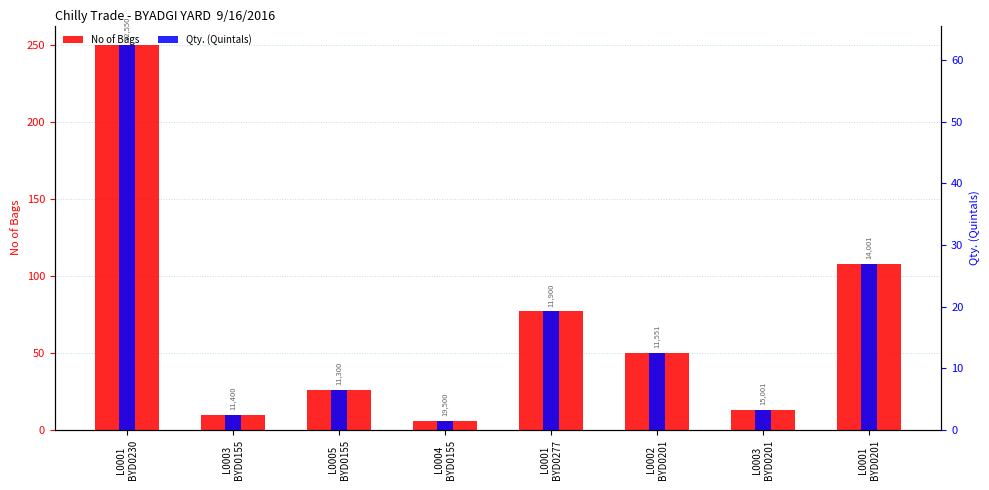

At which label does No of Bags first exceed 50?

L0001
BYD0230